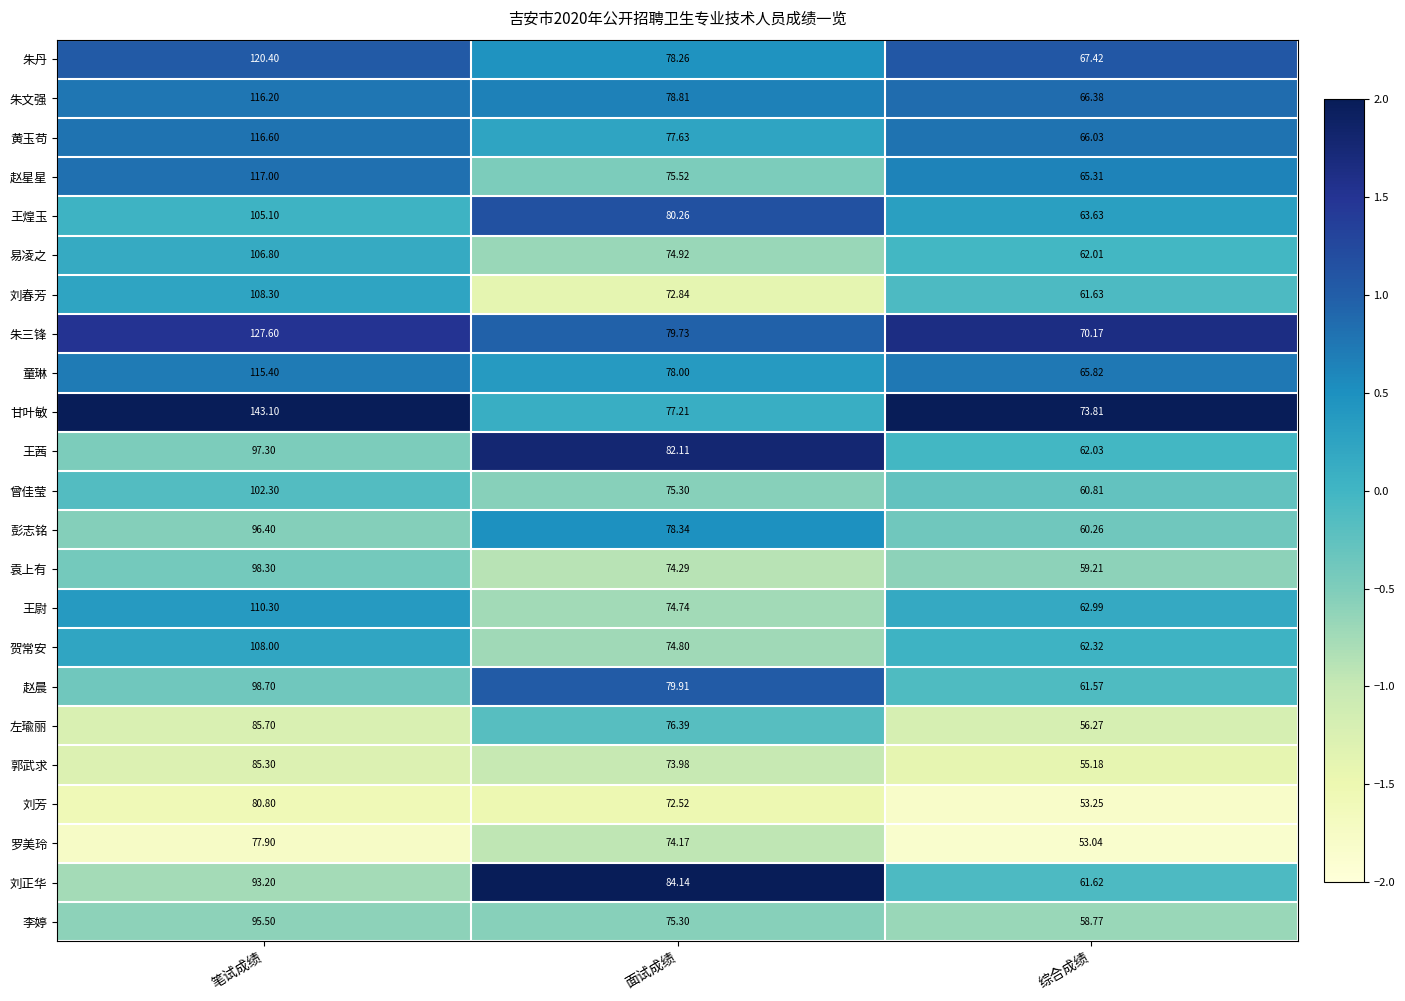

Which category has the lowest value across all series?

综合成绩